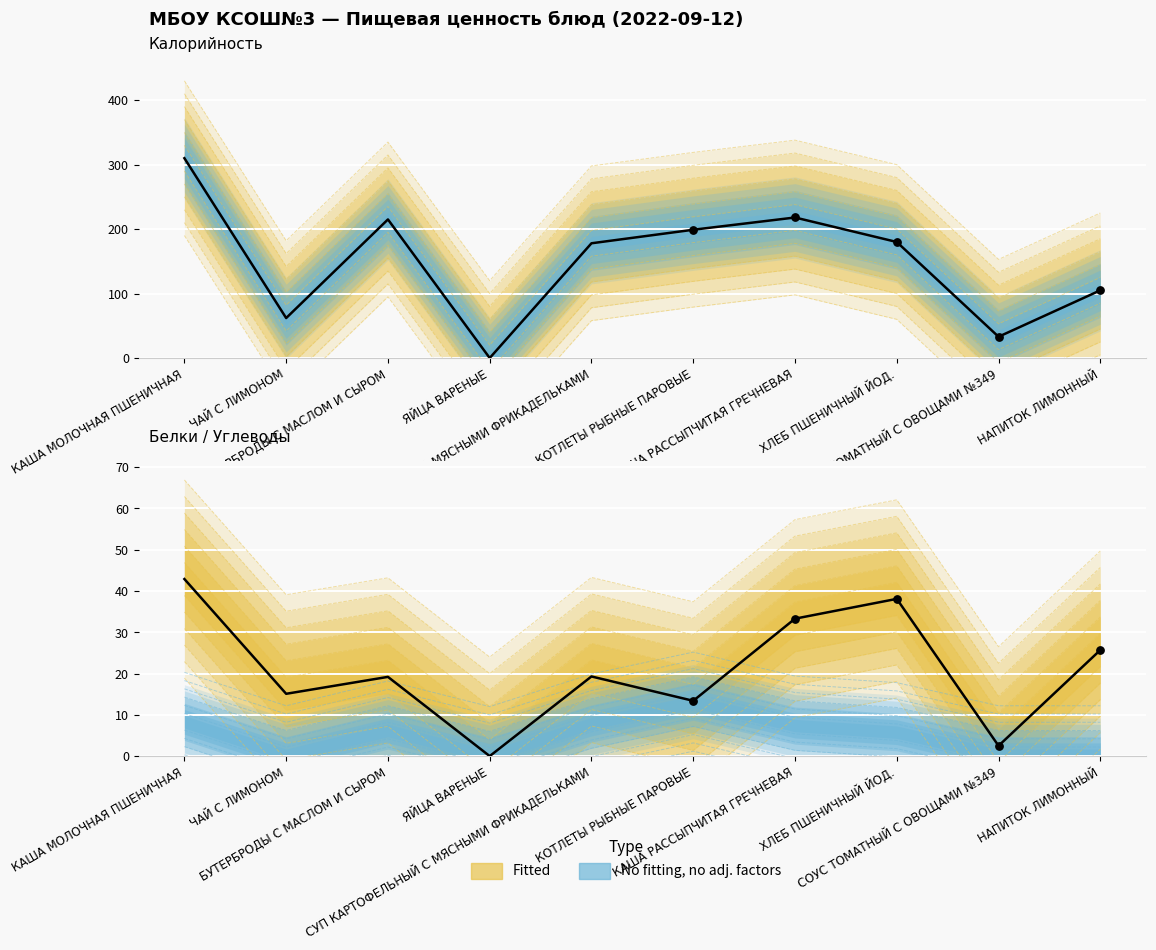

Which series has the largest Y range (max minus min)?

Калорийность